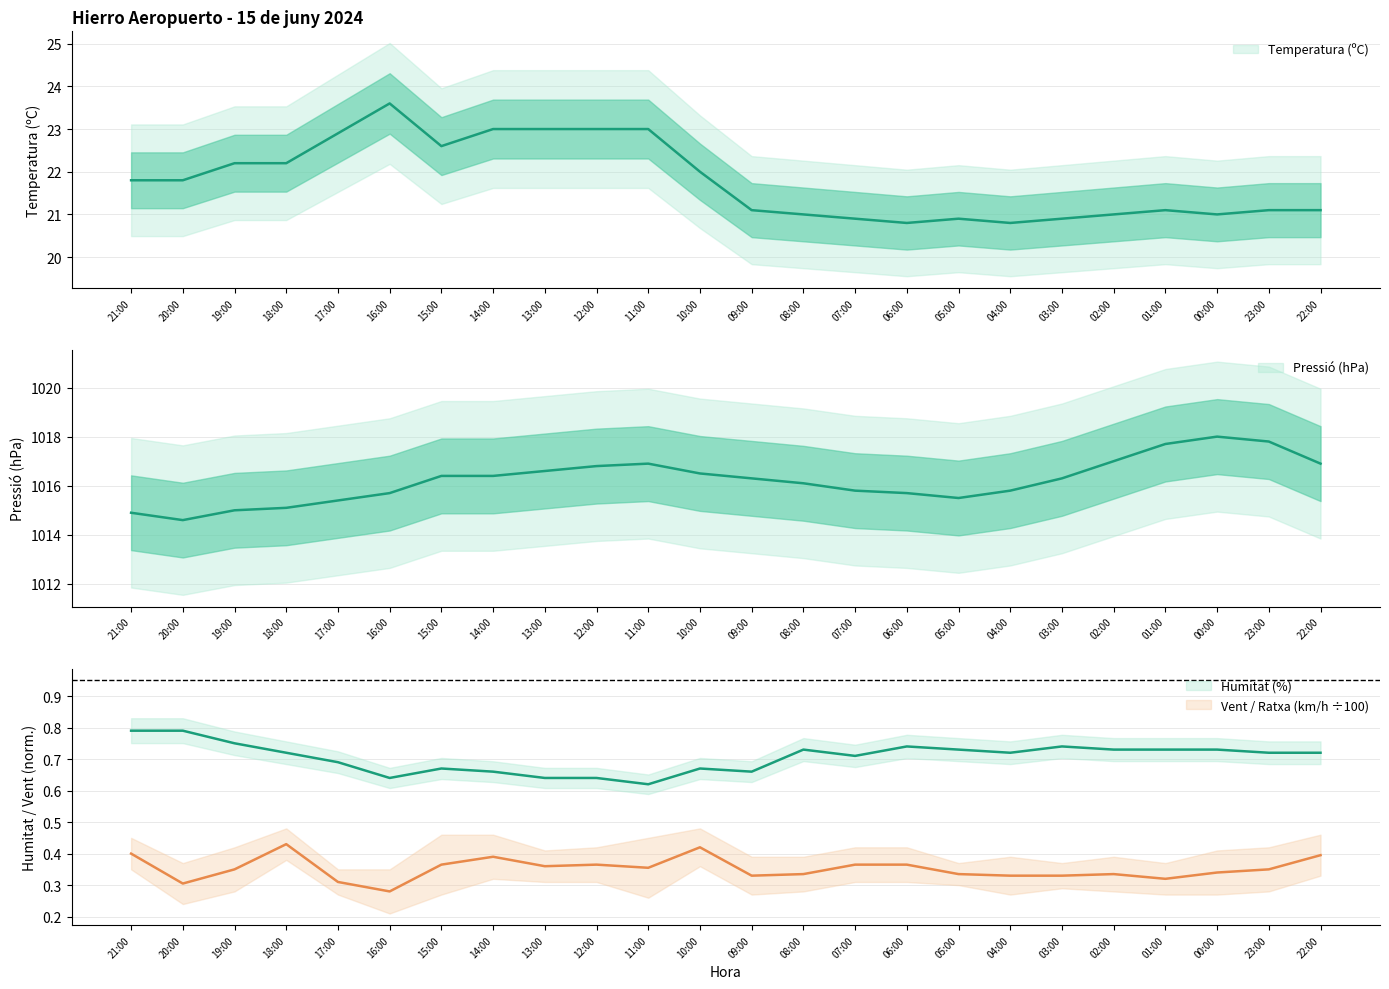

List the series in order of their peak value, lowest first.

Humitat (%), Temperatura (ºC), Pressió (hPa)